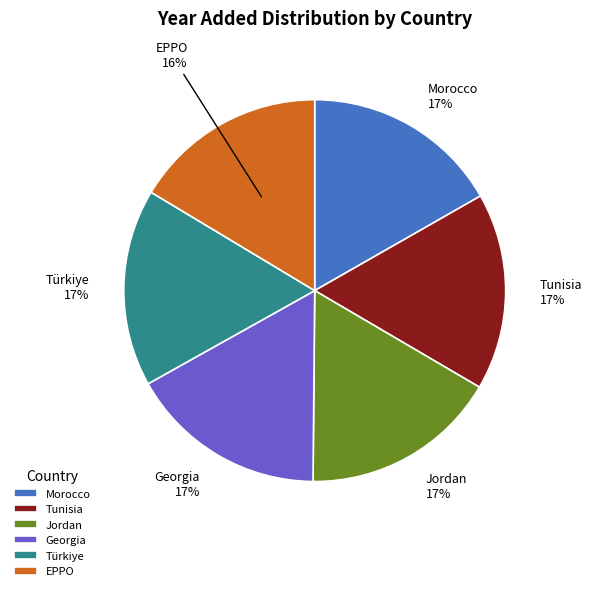

To the nearest percent, what is the average slice percentage?

17%